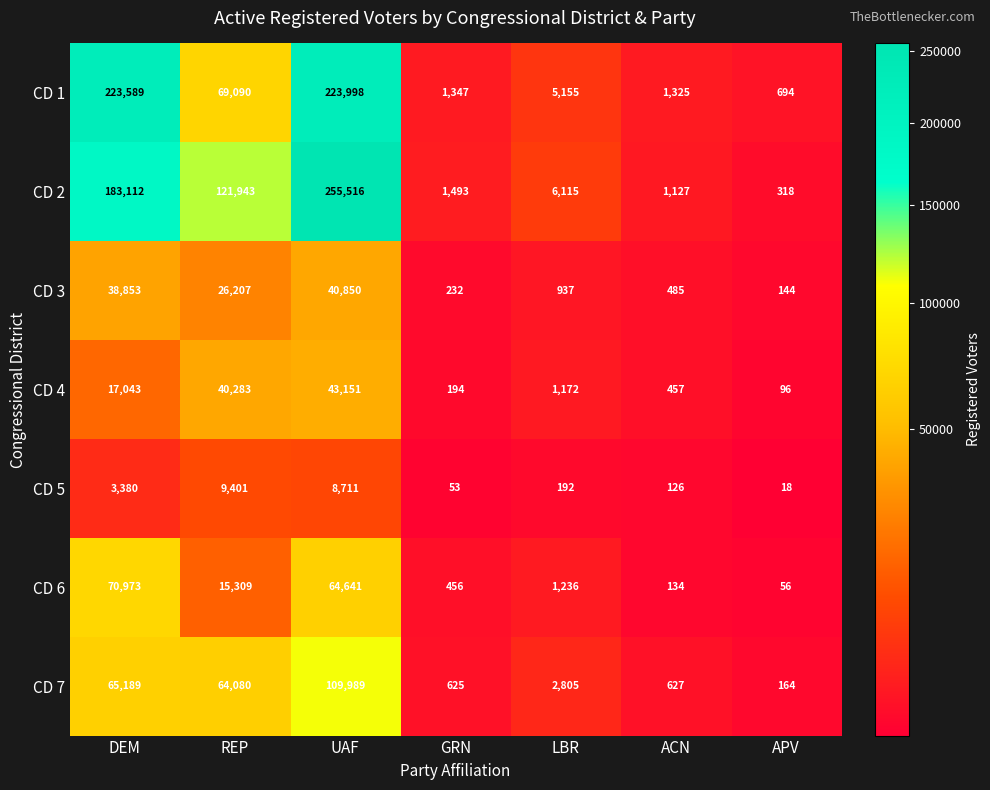

Rank the series at REP from lowest to highest value.

CD 5, CD 6, CD 3, CD 4, CD 7, CD 1, CD 2